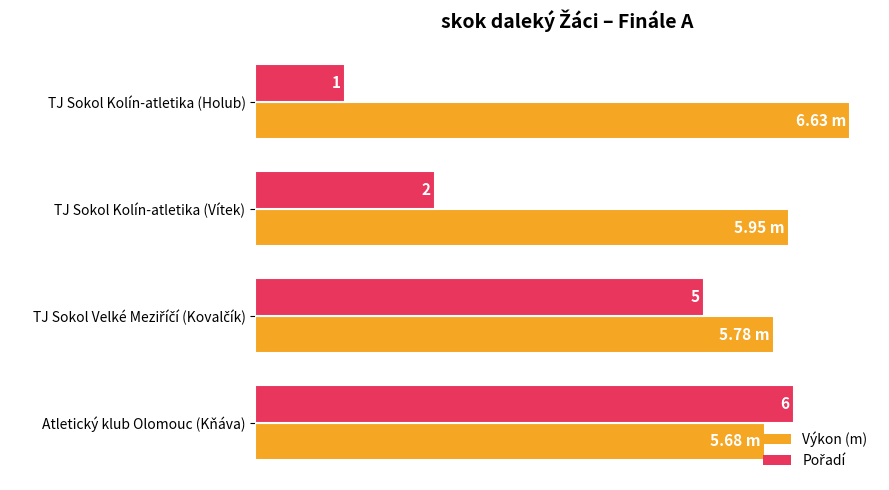

At which category is the sum across all series the highest?

Atletický klub Olomouc (Kňáva)